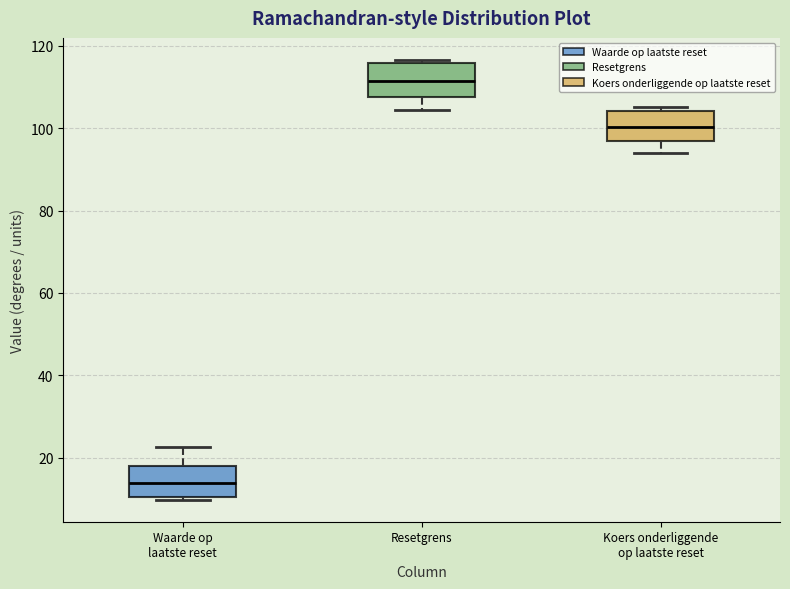

Where does the lower whisker of the box for Resetgrens end on the y-axis? The values are not printed on the chart, so give them approximately, as read against the axis.

104